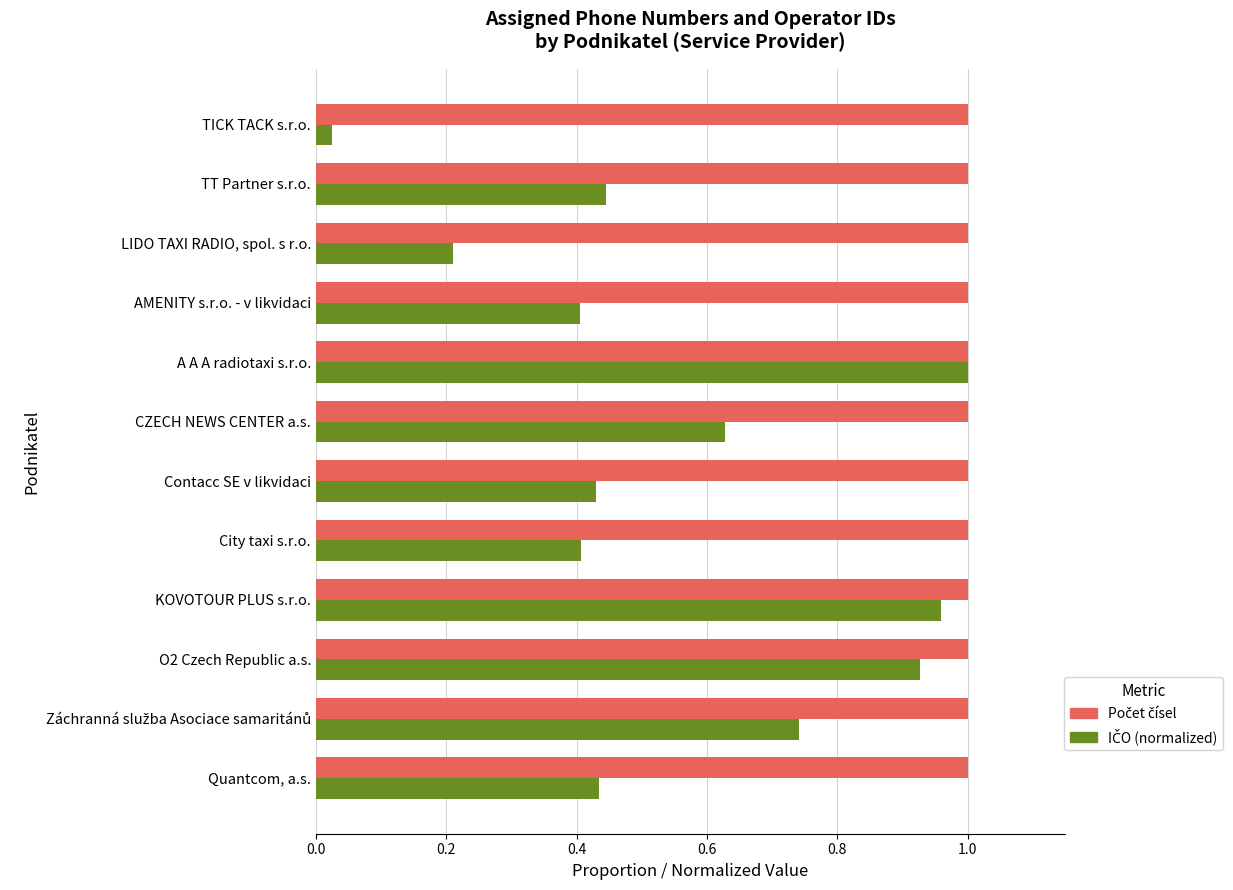

At how many categories does at least one series exceed 0?

12